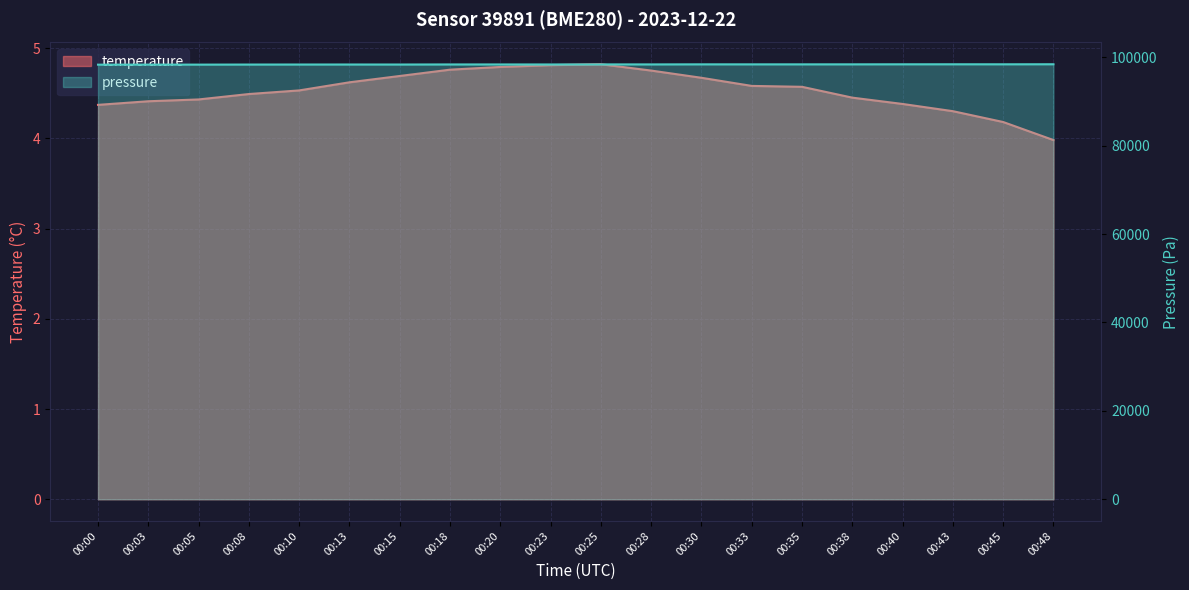

True or false: pressure_norm has a value of 98389.8 at 00:20.

True